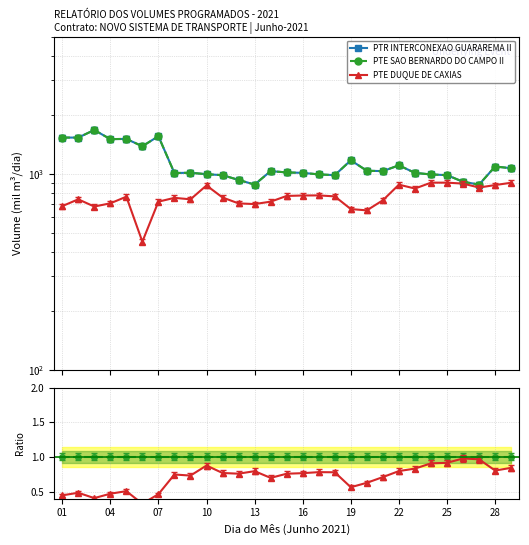

Is the value of PTE DUQUE DE CAXIAS at 15 greater than the value of PTE SAO BERNARDO DO CAMPO II at 22?

No